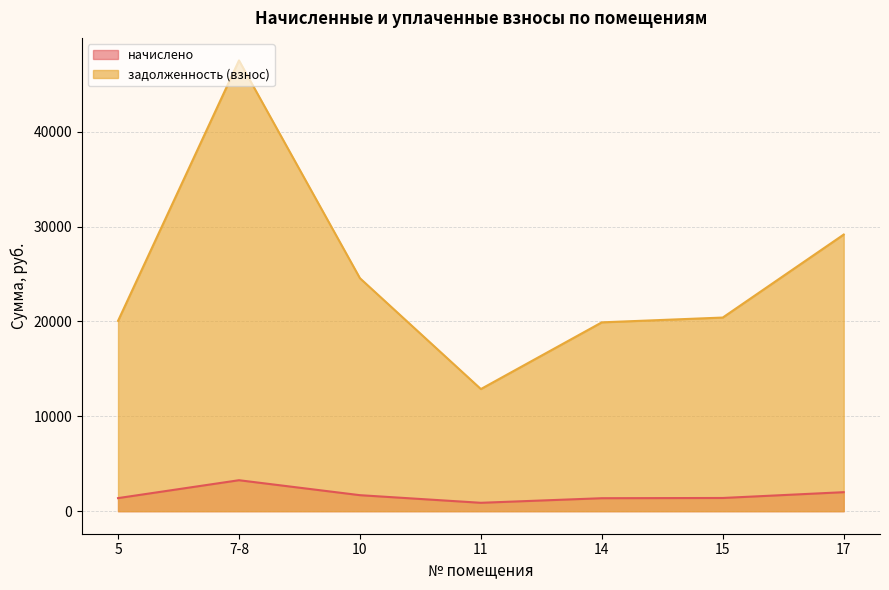

Which category has the highest value in the задолженность (взнос) series?

7-8